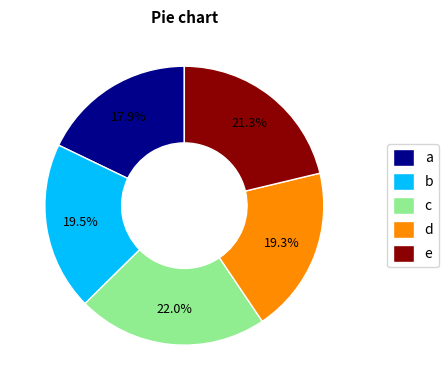

Does any single category account for the majority?

No